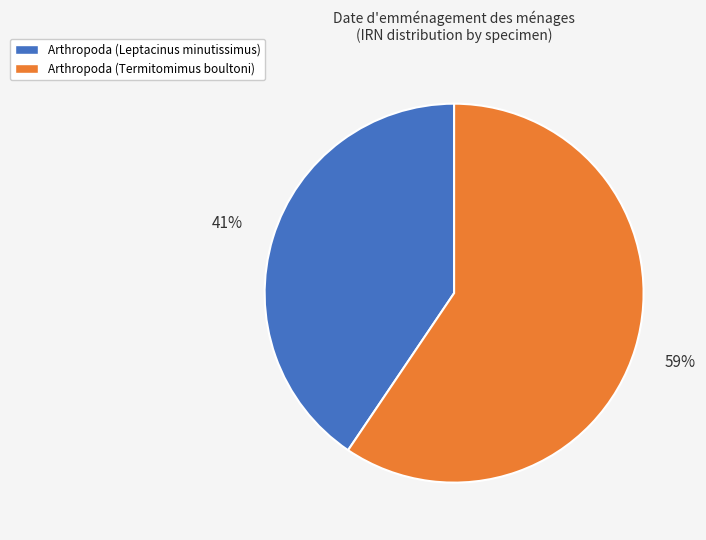

What is the smallest slice in the pie chart?

Arthropoda (Leptacinus minutissimus)